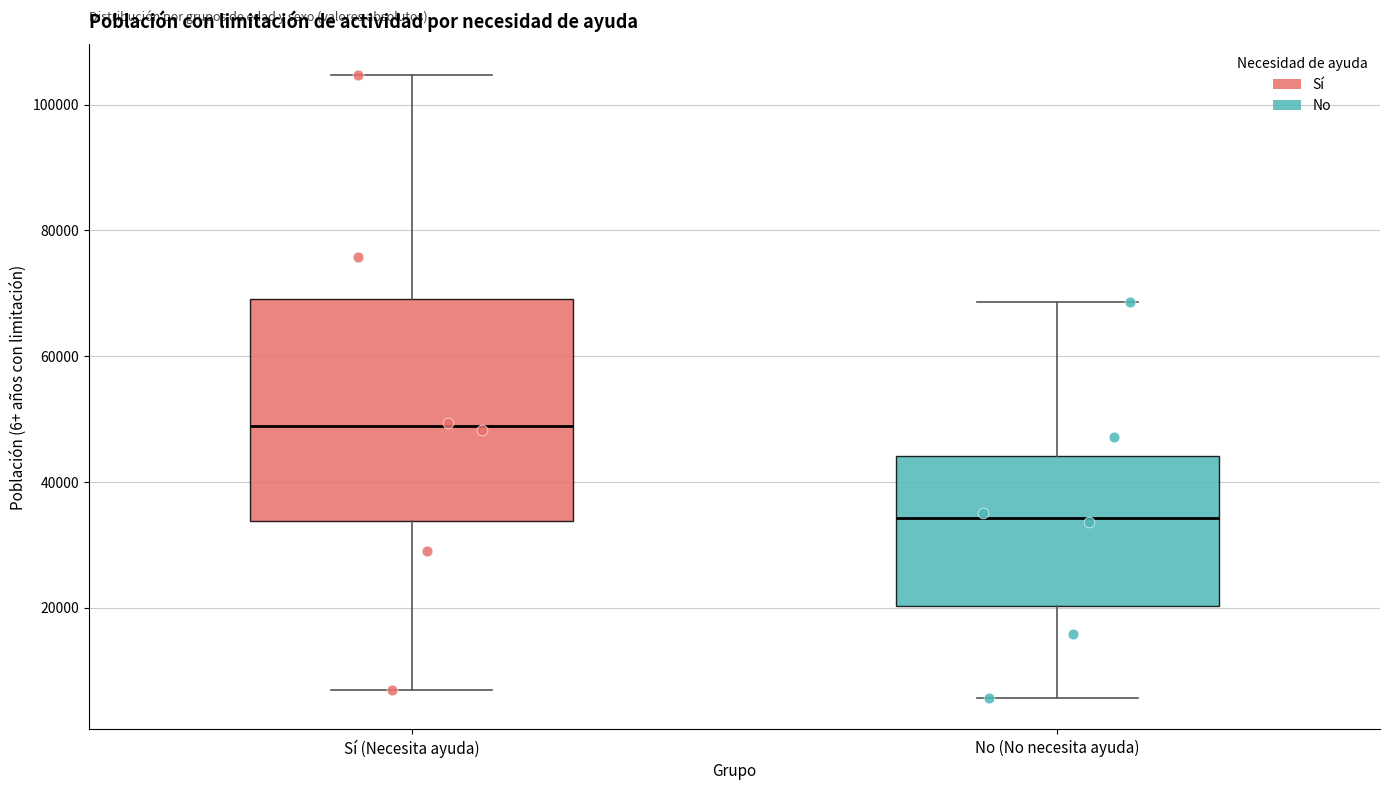

Where does the median line of the box for Sí (Necesita ayuda) sit on the y-axis? The values are not printed on the chart, so give them approximately, as read against the axis.

48000